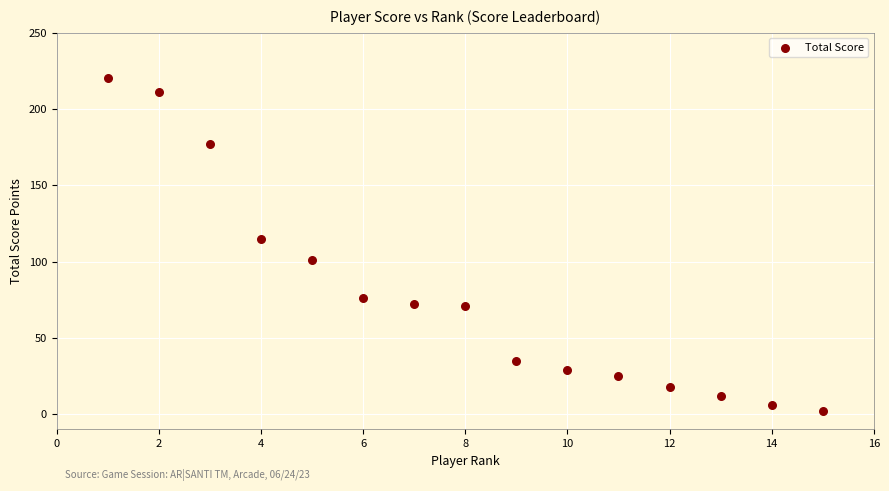

What Y value in the scatter plot is closest to 111?

115